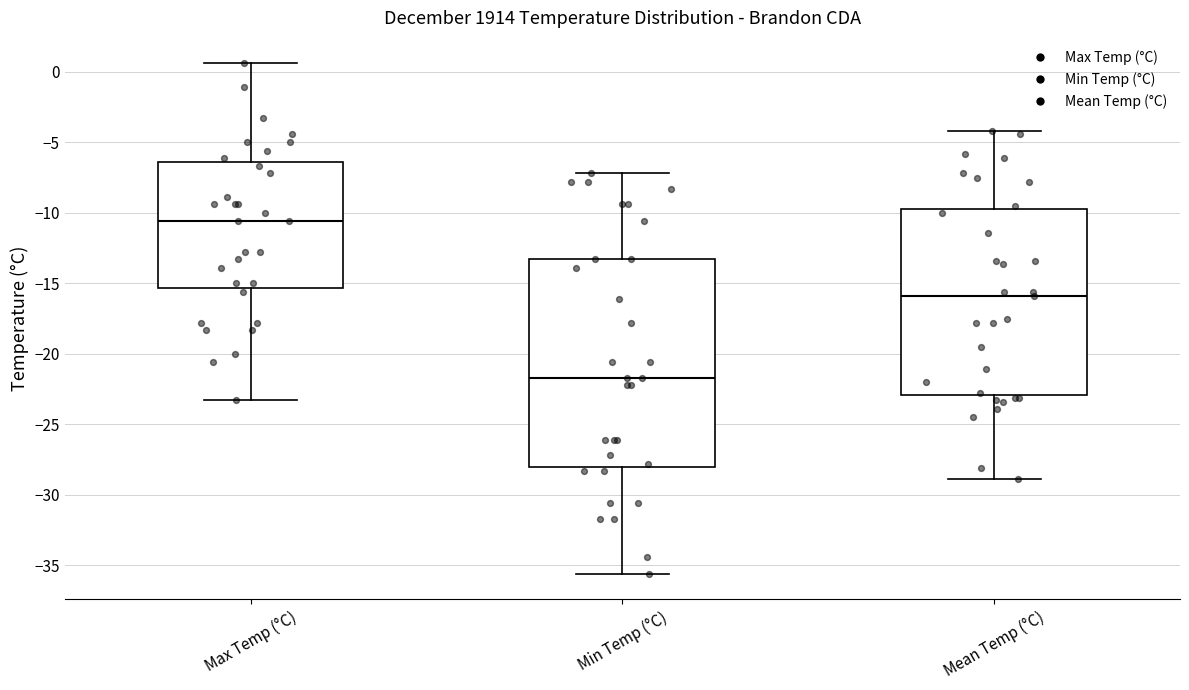

Comparing the boxes themselves (not the whiskers), which one is the tallest?

Min Temp (°C)